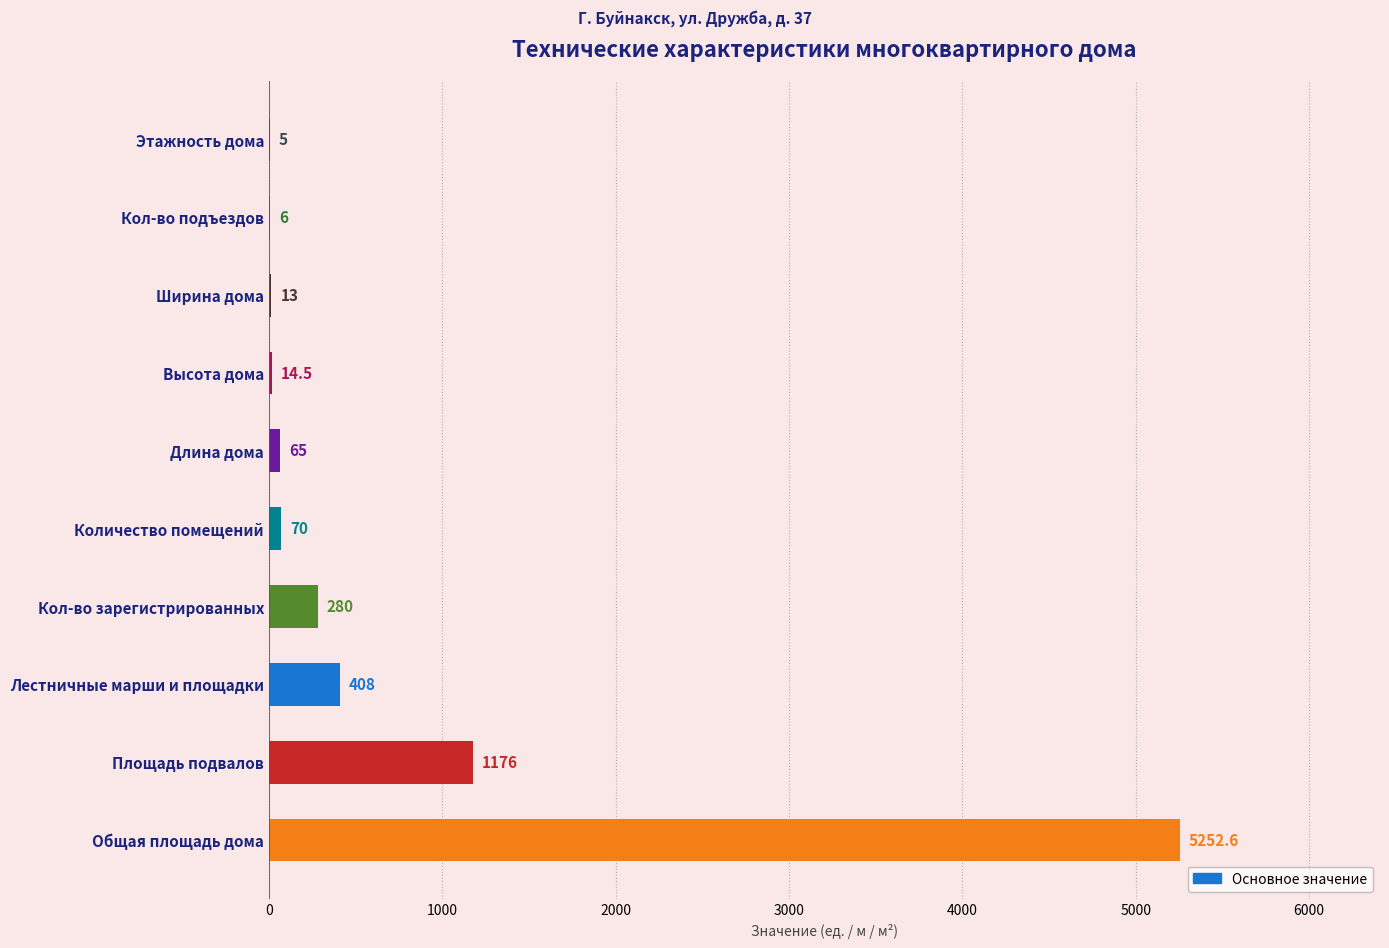

What is the greatest value displayed?

5252.6